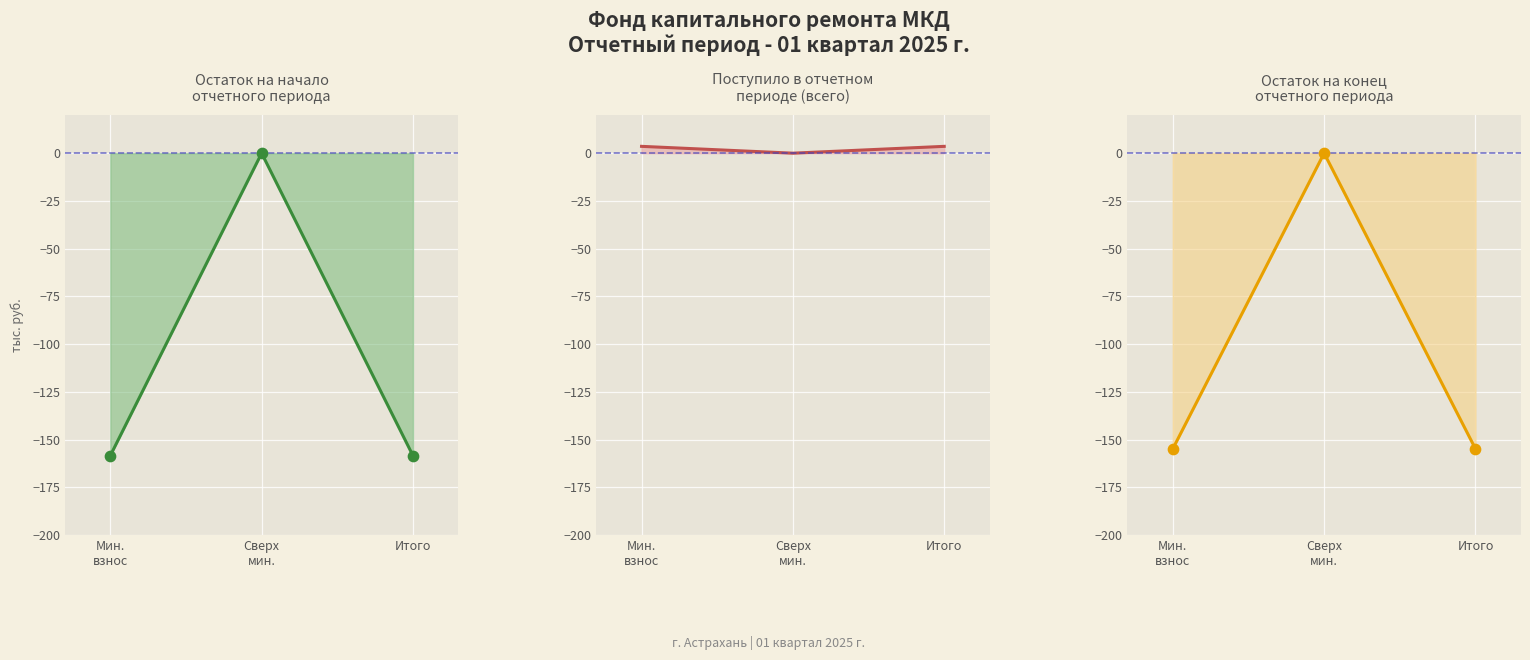

Which series contains the lowest Y value?

Остаток на начало периода line